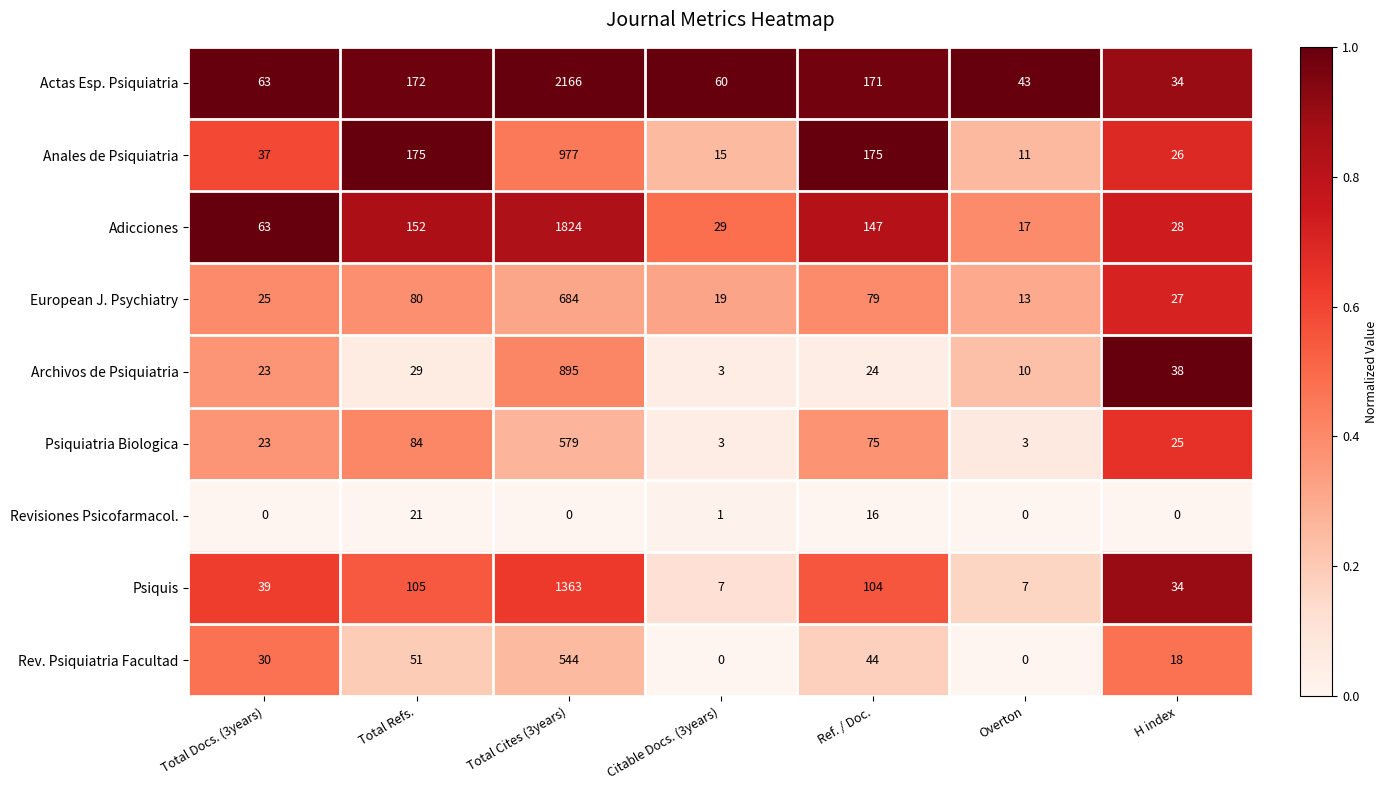

Which series has the largest total across all categories?

Actas Esp. Psiquiatria